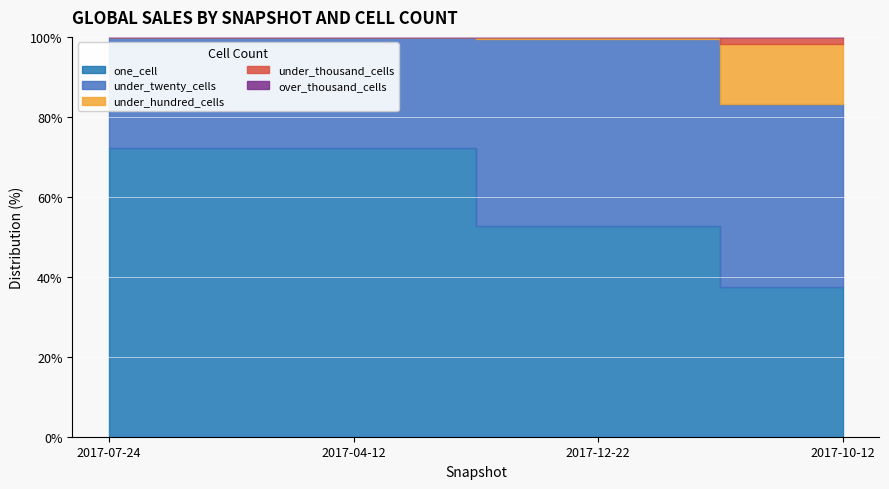

At which label is under_twenty_cells closest to 252?

2017-12-22